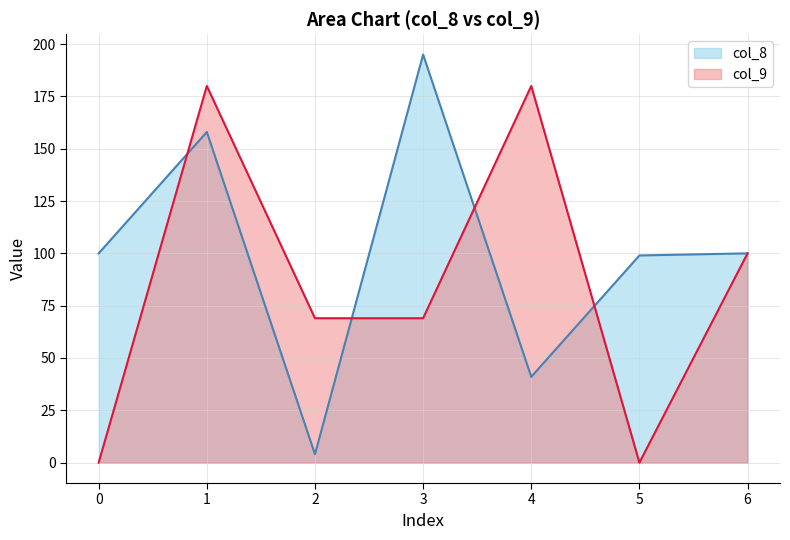

Rank the series at 5 from lowest to highest value.

col_9, col_8